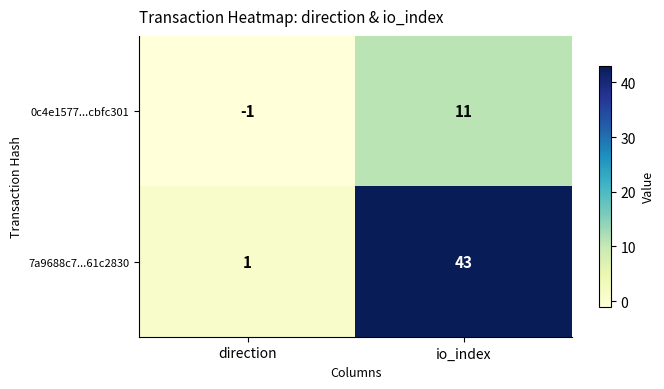

Reading right to left, list all the values displayed in this chart.

0c4e1577...cbfc301: io_index=11	direction=-1
7a9688c7...61c2830: io_index=43	direction=1